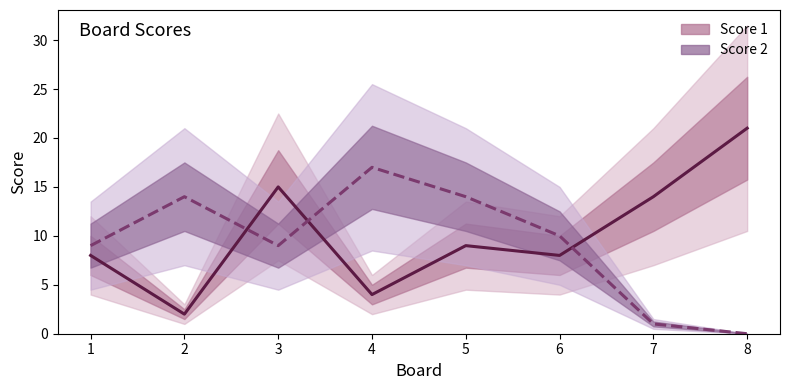

Where do Score 1 and Score 2 first cross each other?

2 and 3